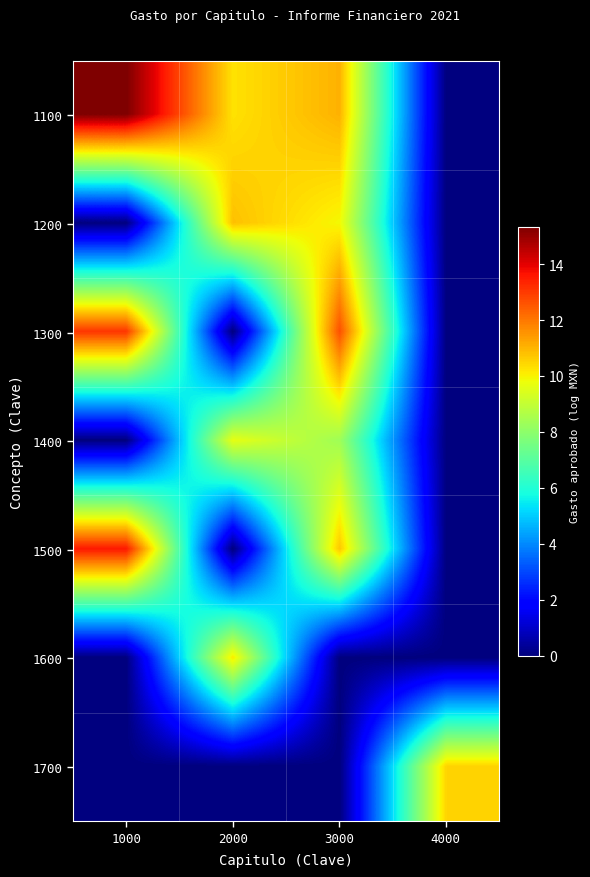

Reading left to right, transcribe all the data shown in this chart.

1100: 1000=15.3	2000=10.3	3000=11.1	4000=0.0
1200: 1000=0.0	2000=10.8	3000=9.9	4000=0.0
1300: 1000=13.1	2000=0.0	3000=12.7	4000=0.0
1400: 1000=0.0	2000=9.7	3000=8.3	4000=0.0
1500: 1000=13.6	2000=0.0	3000=10.7	4000=0.0
1600: 1000=0.0	2000=10.1	3000=0.0	4000=0.0
1700: 1000=0.0	2000=0.0	3000=0.0	4000=10.5